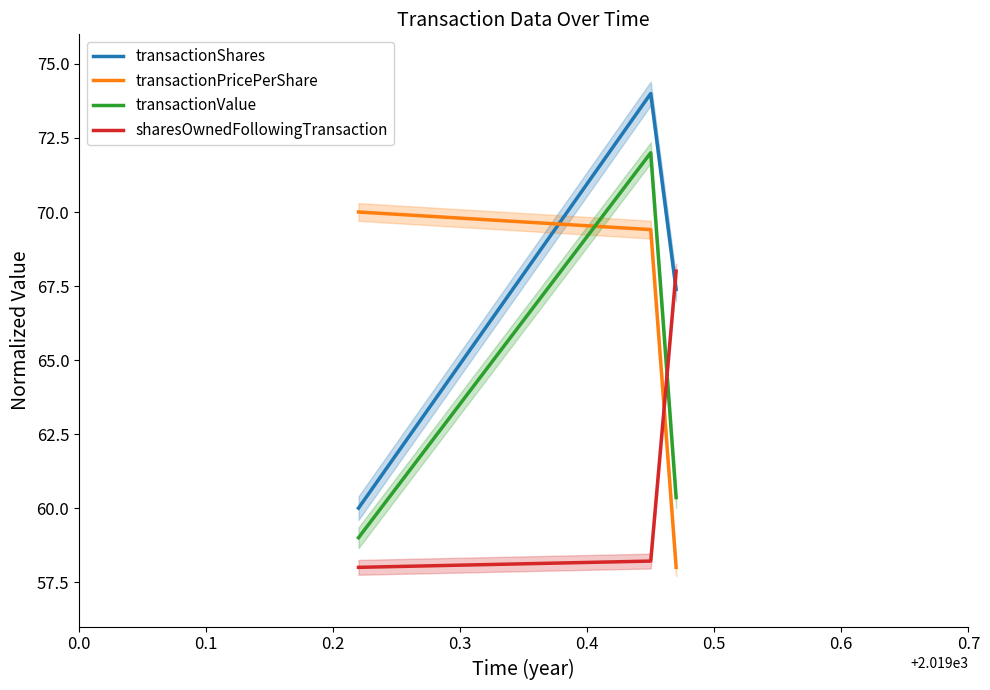

What is the minimum value for transactionValue?

59.0